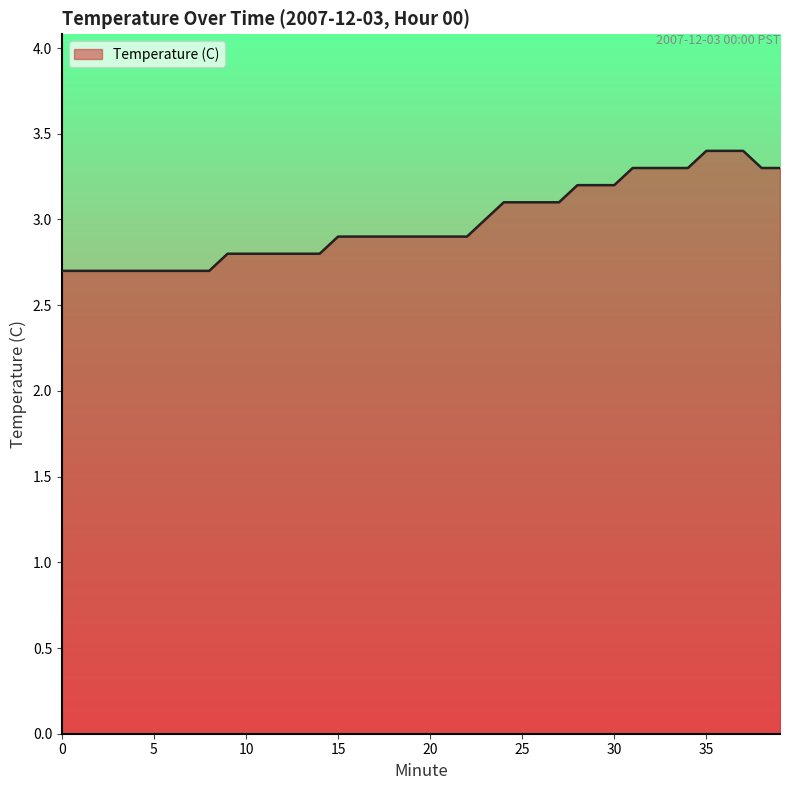

What is the difference between the maximum and minimum values?

0.7